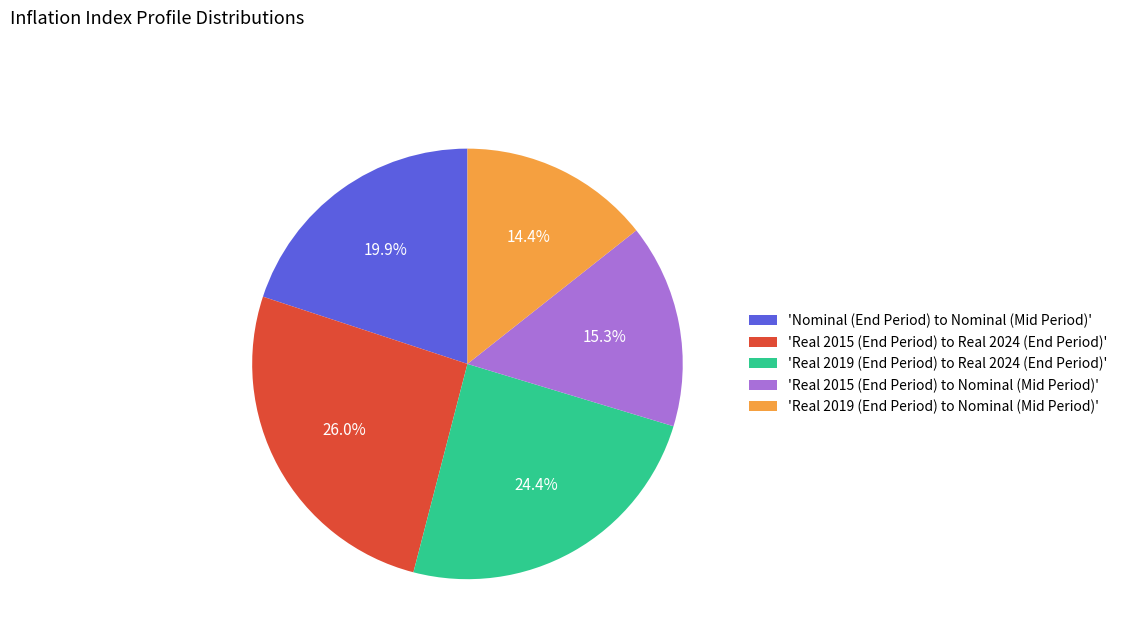

Is the sum of 'Real 2019 (End Period) to Nominal (Mid Period)' and 'Nominal (End Period) to Nominal (Mid Period)' greater than half?

No